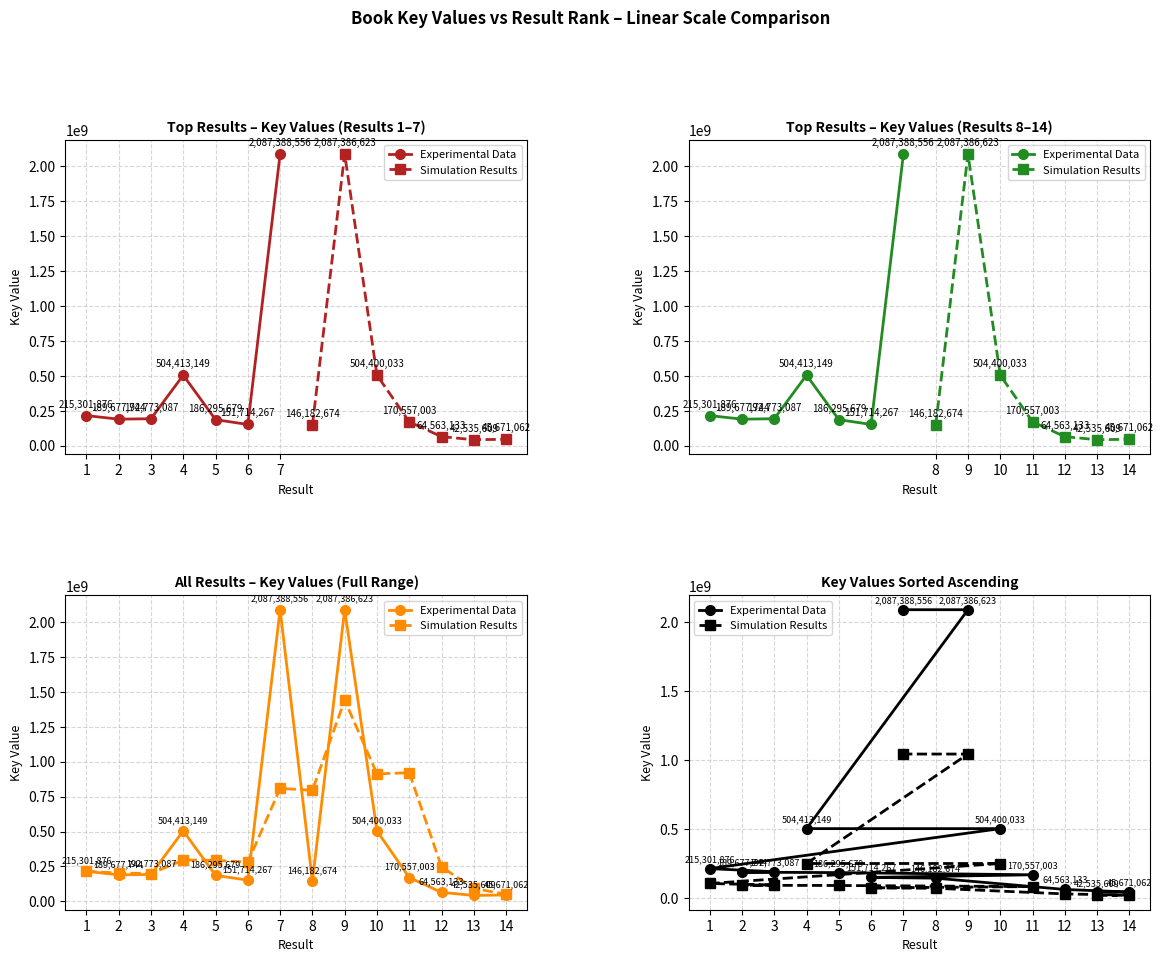

True or false: Simulation Results has more than 2 points higher than both neighbors.

False